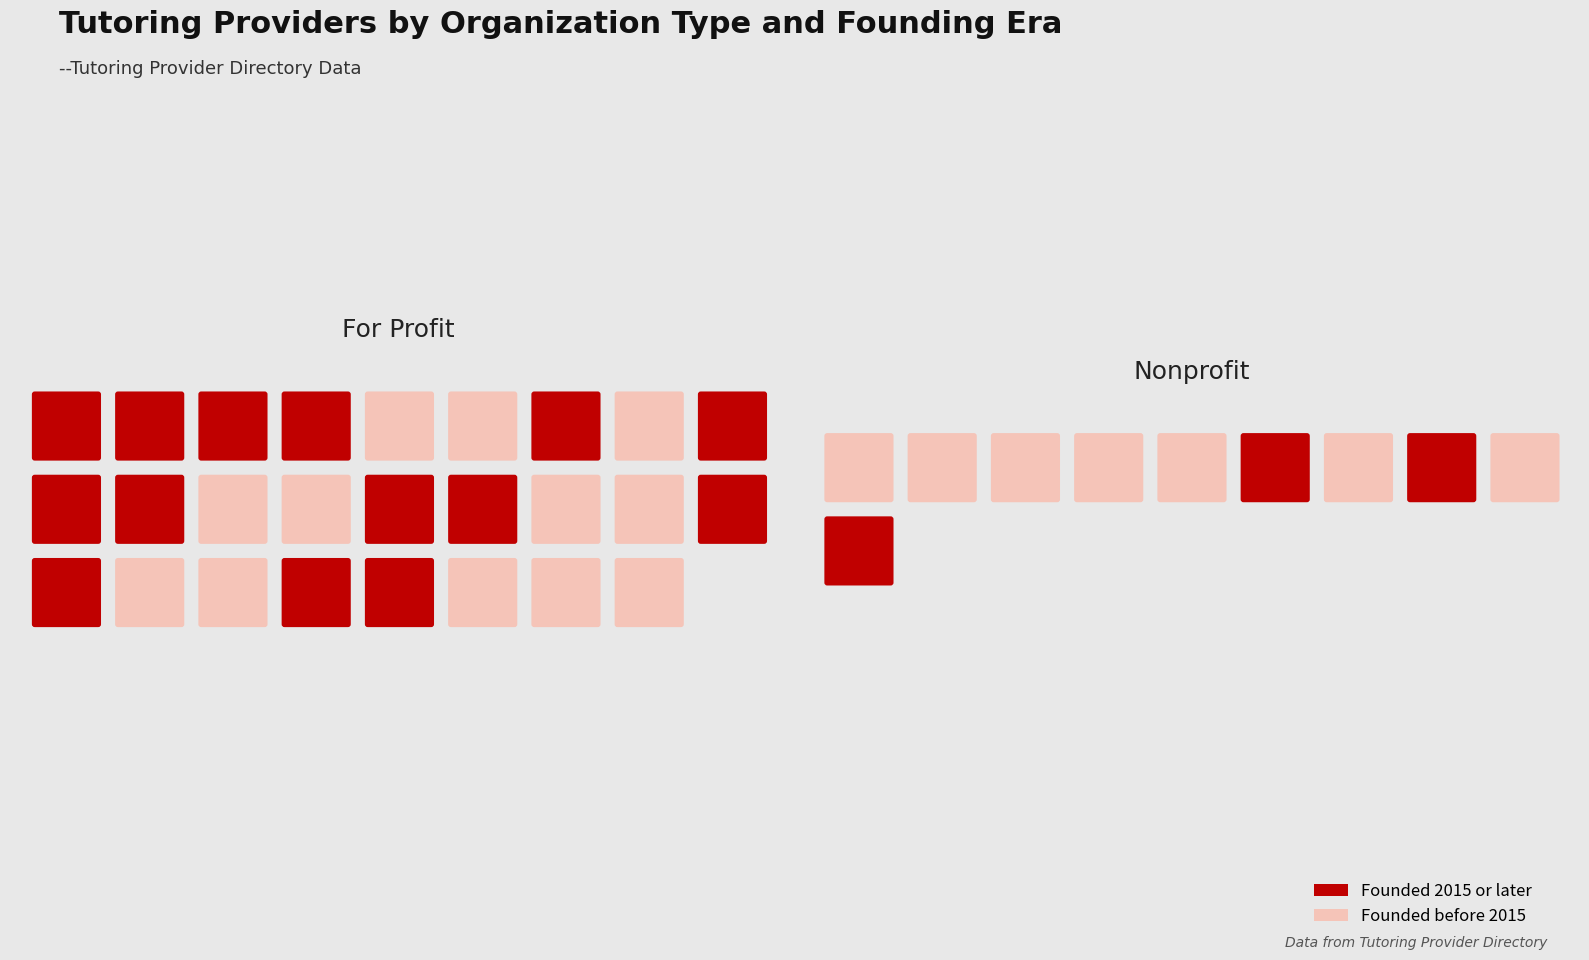

What value does the data have at Nonprofit, to the nearest 10?

2000